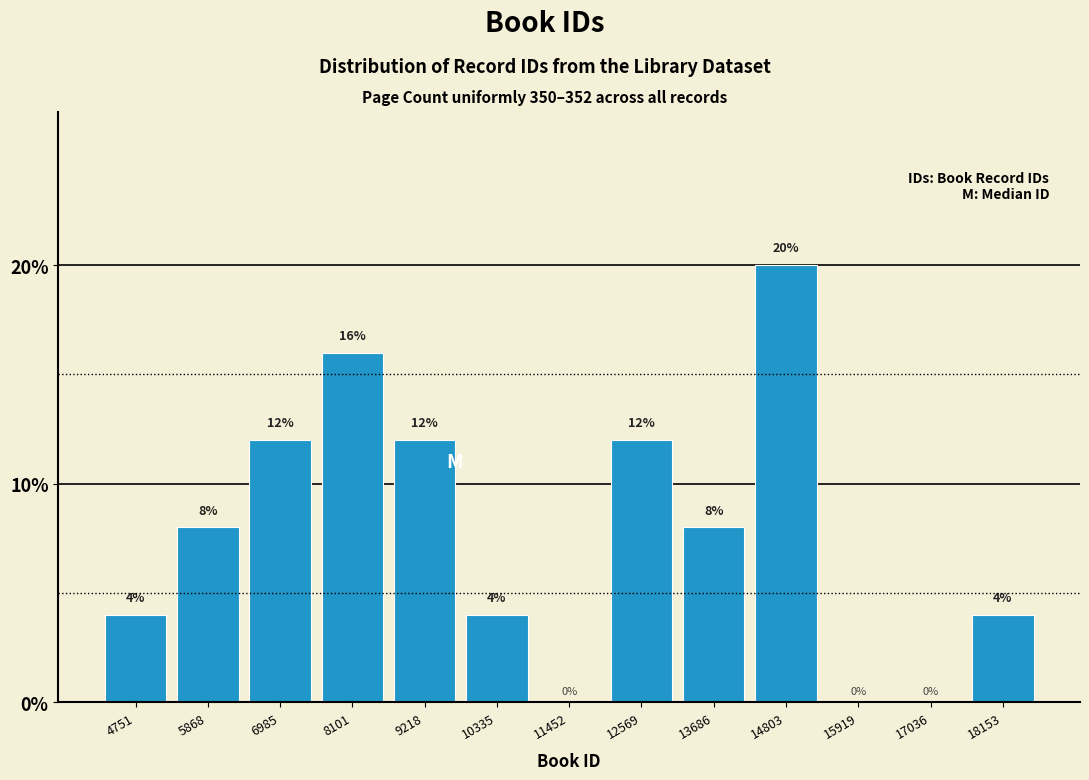

Reading left to right, list every bar in this chart as the range it spans on the x-axis followed by its height. The bar edges are not printed on the chart, so give them approximately, as read against the axis.

4200 to 5400: 4
5400 to 6400: 8
6400 to 7600: 12
7600 to 8600: 16
8600 to 9800: 12
9800 to 10800: 4
10800 to 12000: 0
12000 to 13200: 12
13200 to 14200: 8
14200 to 15400: 20
15400 to 16400: 0
16400 to 17600: 0
17600 to 18800: 4